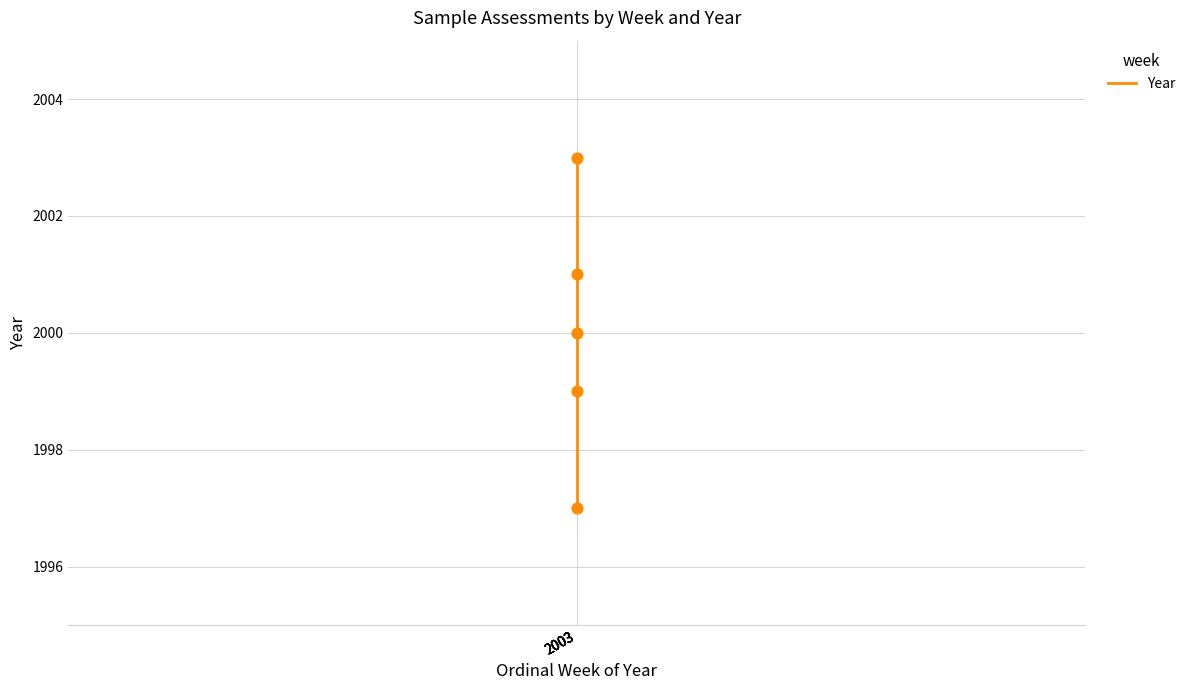

What is the change in value from 2003 to 2003?

+3